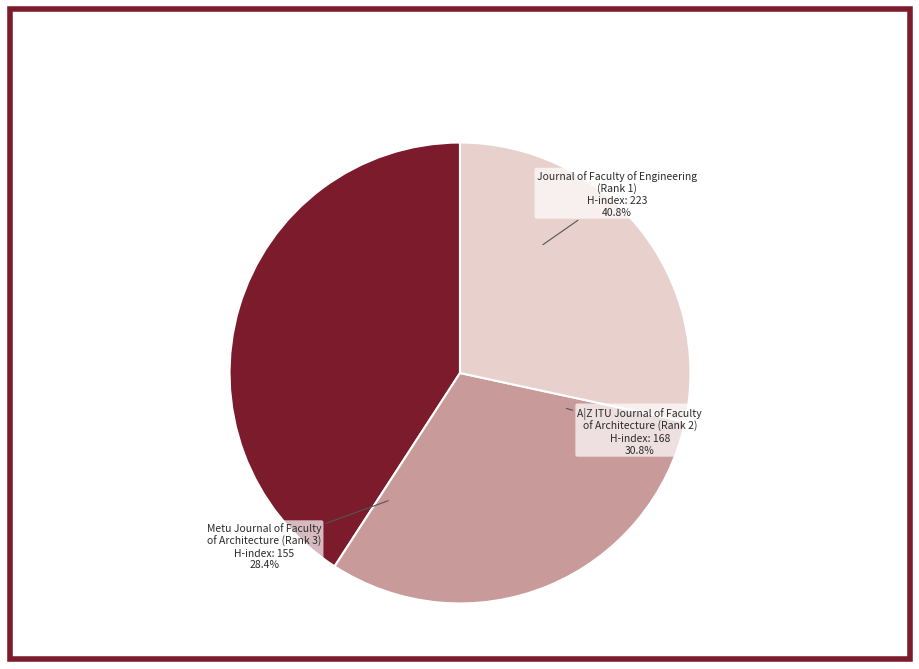

Which has a higher value, Metu Journal of the Faculty of Architecture (Rank 3) or A|Z ITU Journal of Faculty of Architecture (Rank 2)?

A|Z ITU Journal of Faculty of Architecture (Rank 2)